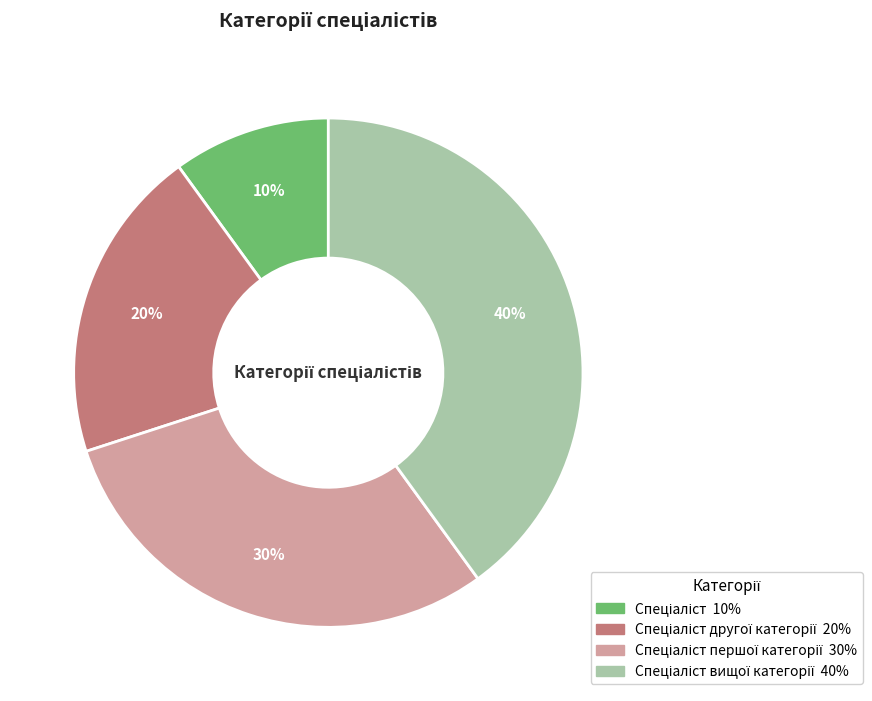

How many slices are in this pie chart?

4